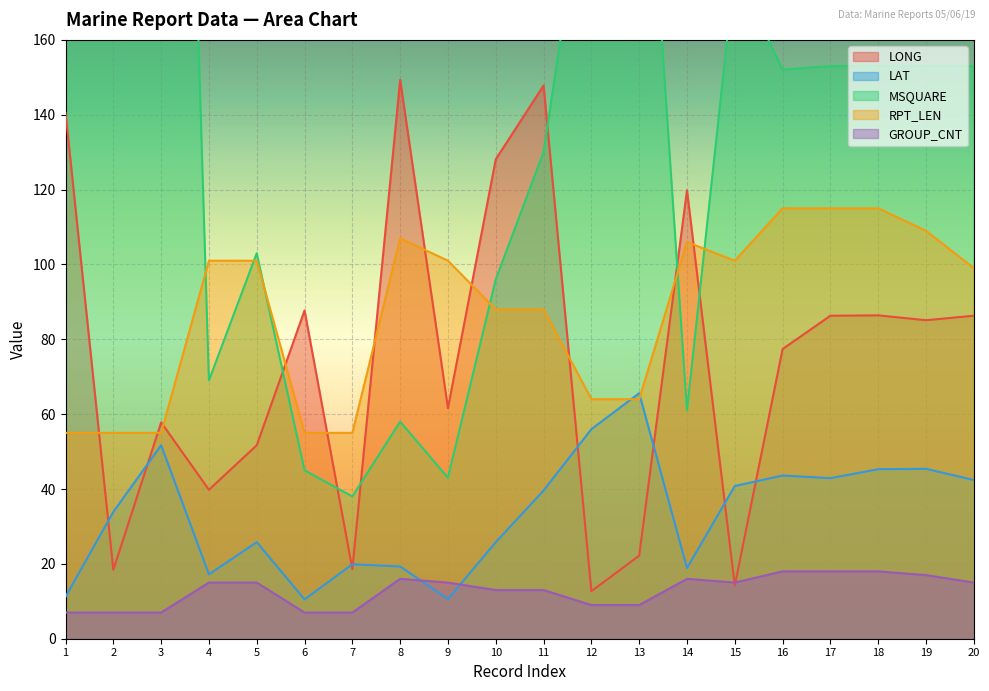

Which series ends up on top after the final intersection of GROUP_CNT and LAT?

LAT